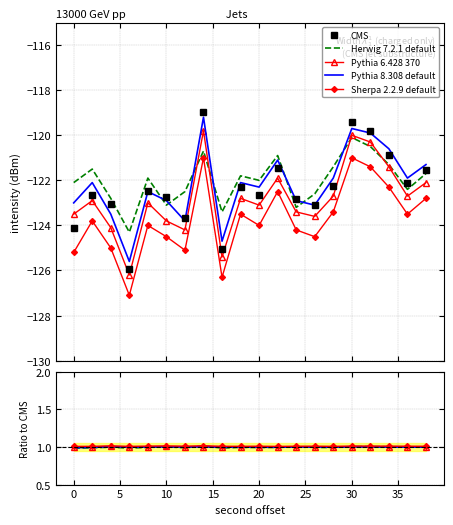

True or false: Pythia 8.308 default and CMS intersect in this chart.

False